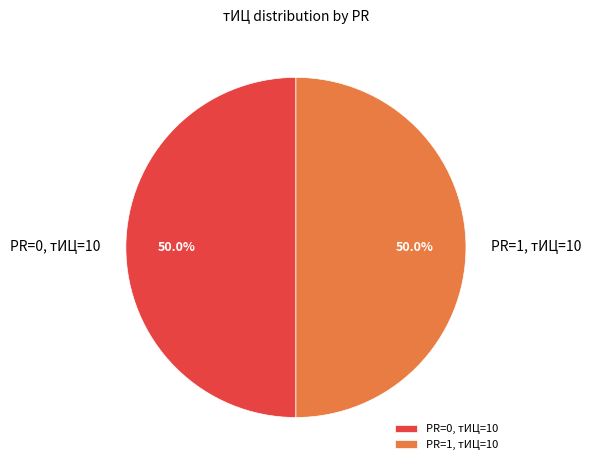

Approximately how many times larger is the value at PR=0, тИЦ=10 compared to PR=1, тИЦ=10?

1.0